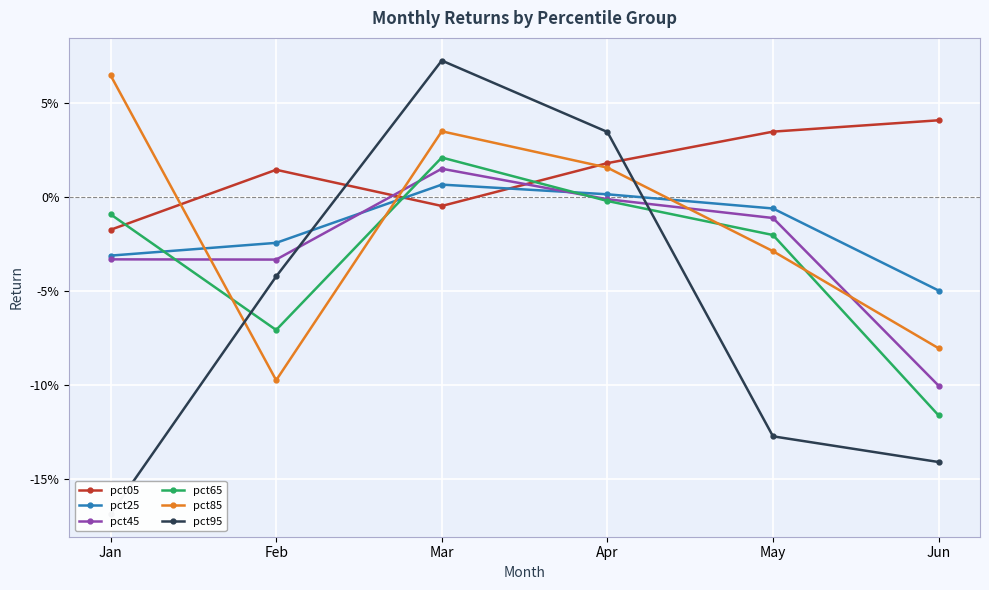

Rank the categories by pct45 value from lowest to highest.

Jun, Feb, Jan, May, Apr, Mar